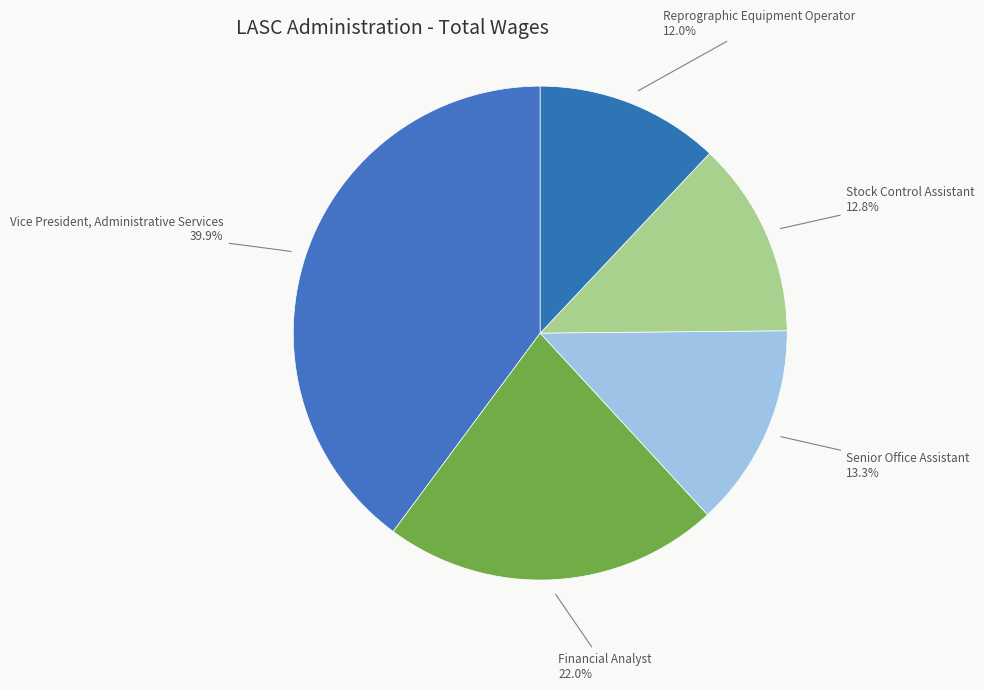

Does any single category account for the majority?

No